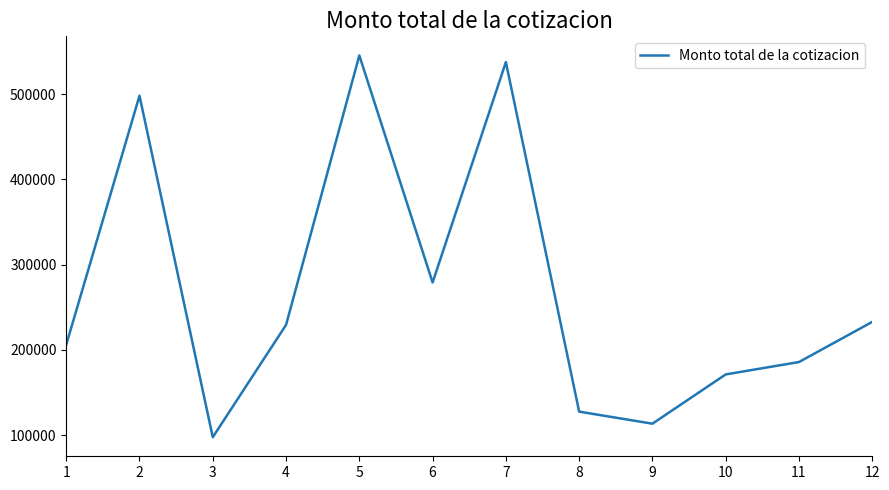

At which category does the chart reach its peak across all series?

5